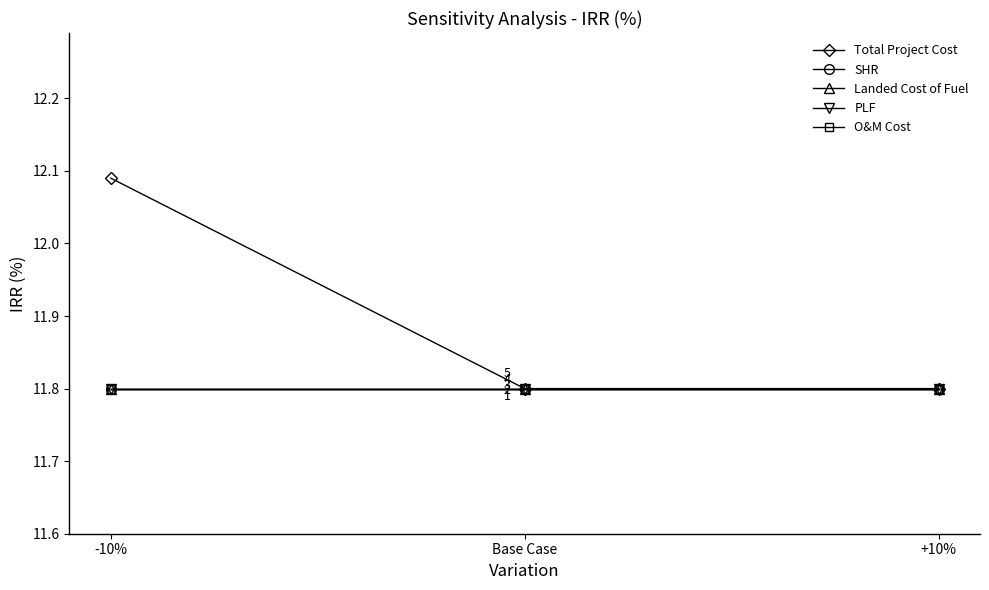

At which category is the sum across all series the highest?

-10%